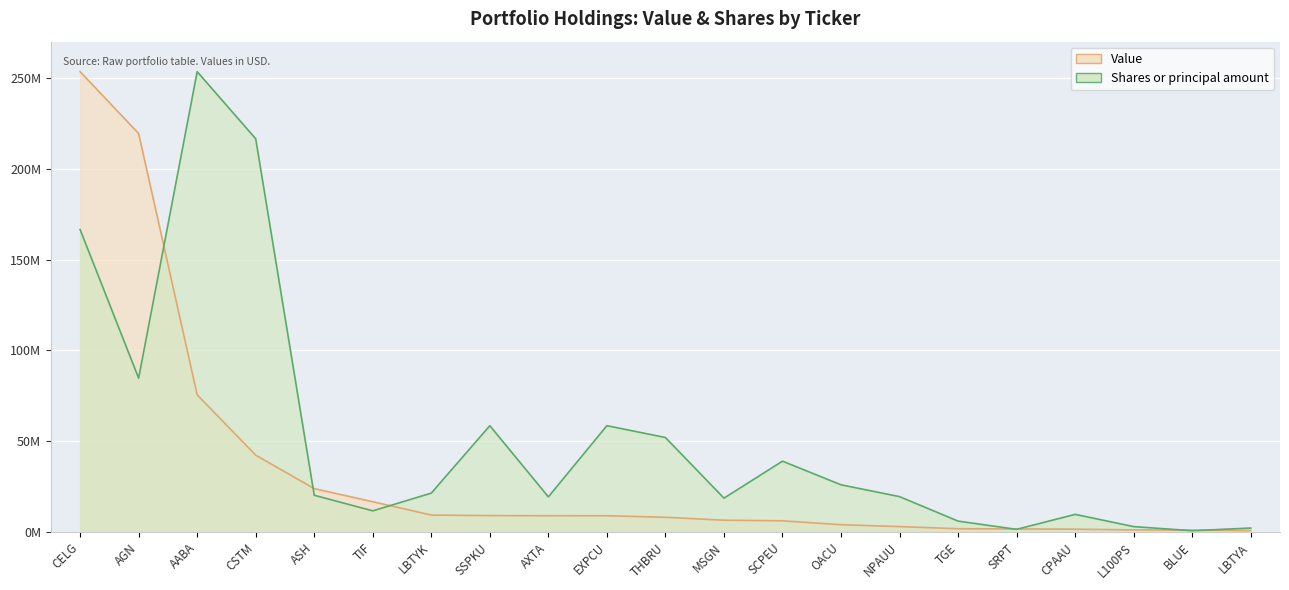

Rank the series by their maximum value, from highest to lowest.

Value, Shares or principal amount